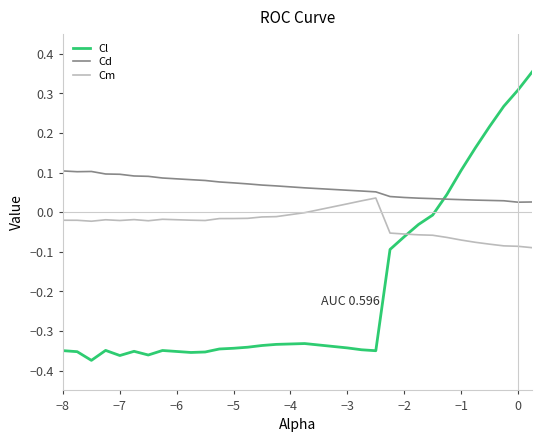

Which series has the largest total across all categories?

Cd